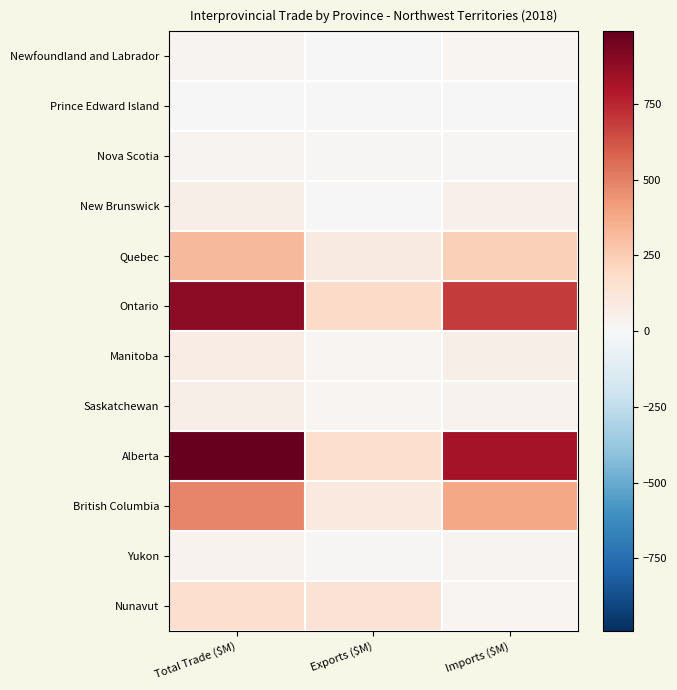

Between Total Trade ($M) and Exports ($M), which is larger?

Total Trade ($M)